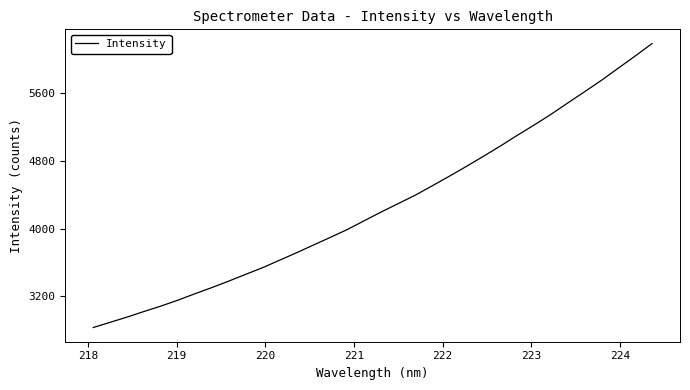

Reading left to right, extract all data points from this chart.

2834.3	2895.7	2957.3	3023.5	3087.5	3156.7	3232.5	3305.0	3381.7	3461.5	3539.9	3627.9	3715.7	3806.9	3897.3	3989.9	4093.4	4196.2	4294.5	4393.2	4503.3	4615.0	4729.7	4848.0	4968.5	5094.7	5216.7	5343.0	5478.1	5610.8	5746.0	5889.6	6033.3	6180.4